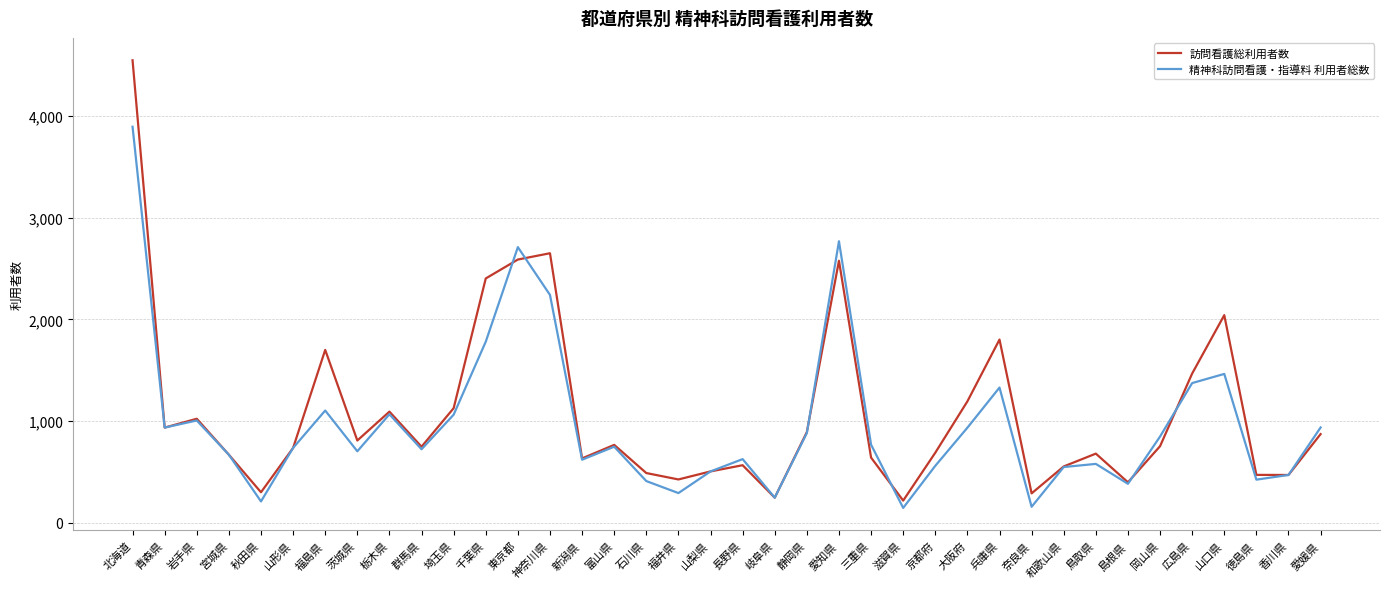

What is the total value across all series at 和歌山県?

1102